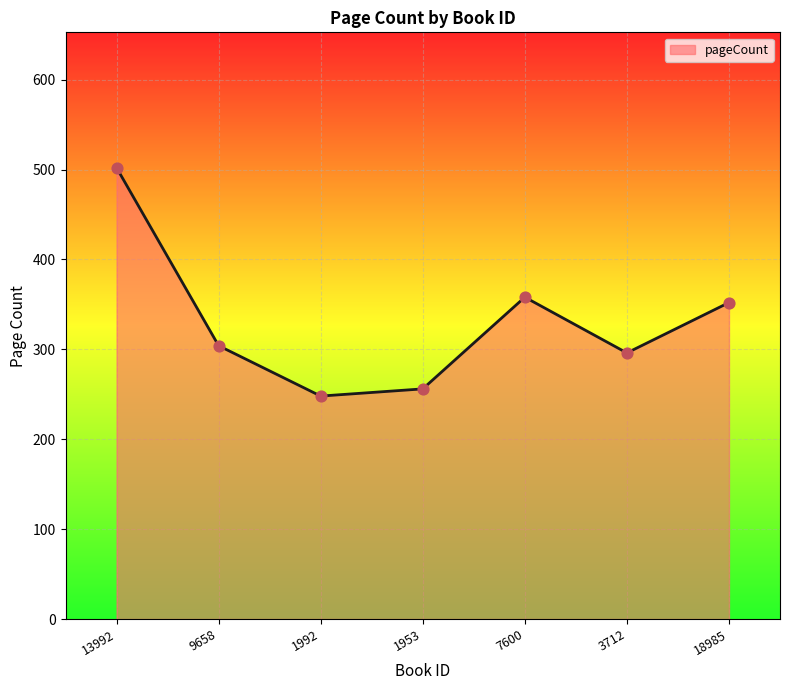

Which has a higher value, 13992 or 1953?

13992